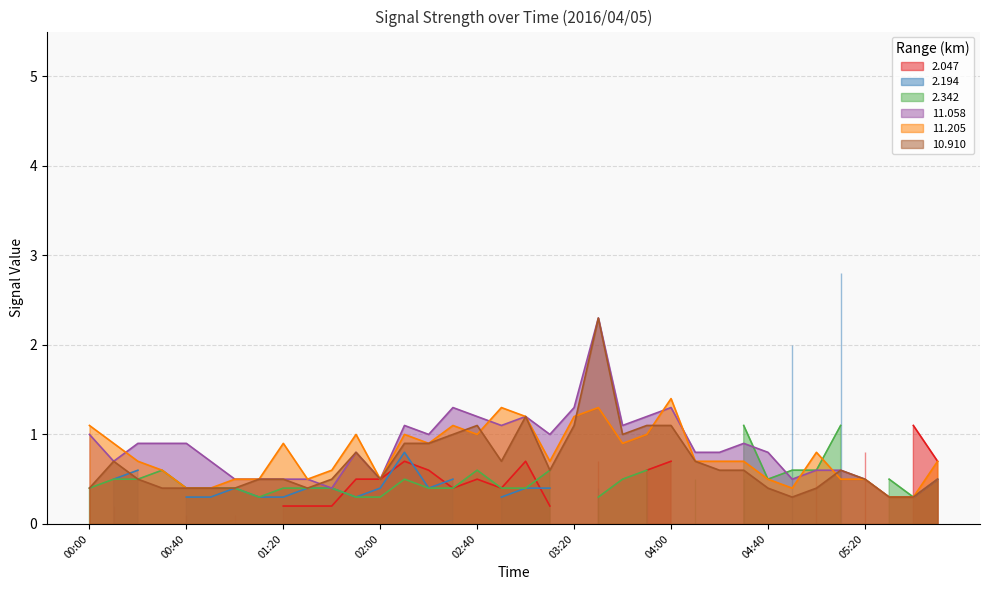

What is the minimum value for 11.058?

0.3